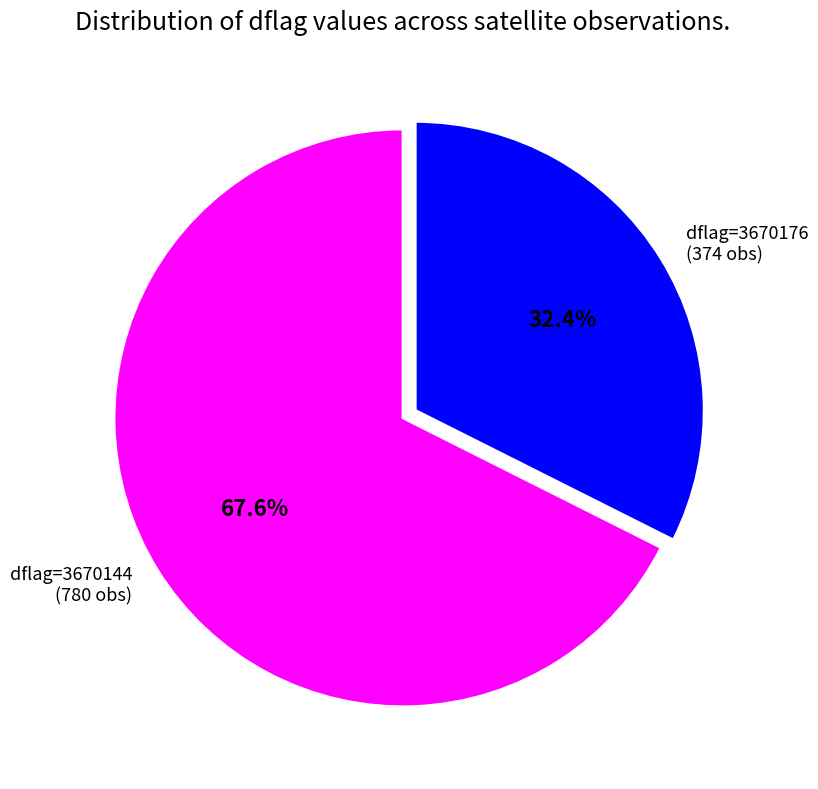

Which category has the smallest portion of the pie?

dflag=3670176 (374 obs)